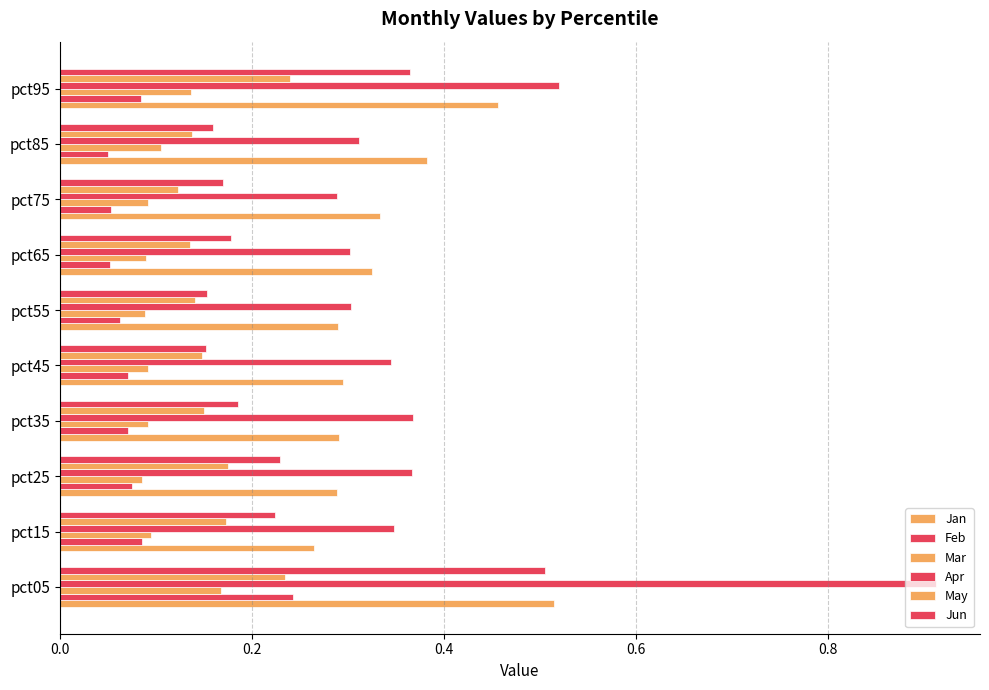

What is the average value of the Jan series?

0.3